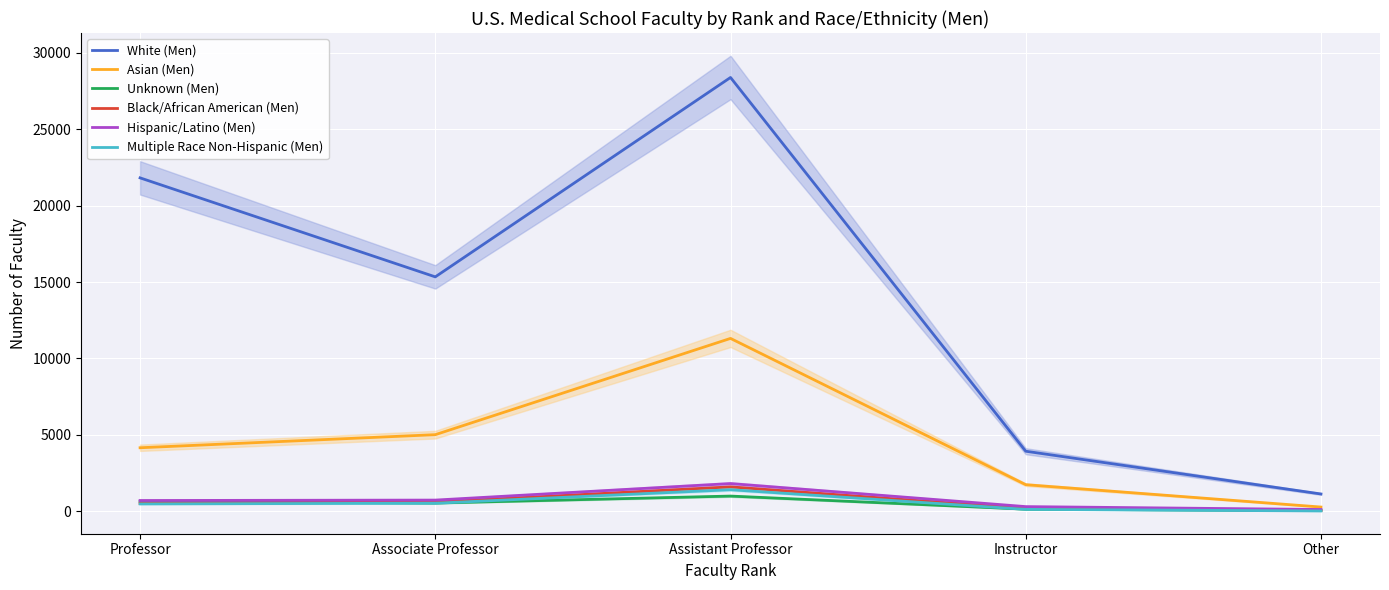

What is the total value across all series at Associate Professor?

22766